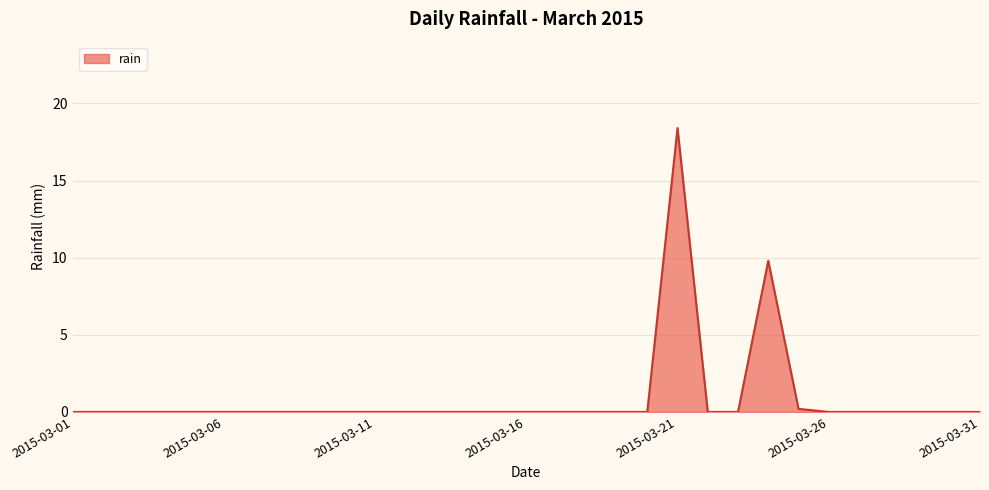

What is the maximum value shown in the chart?

18.4